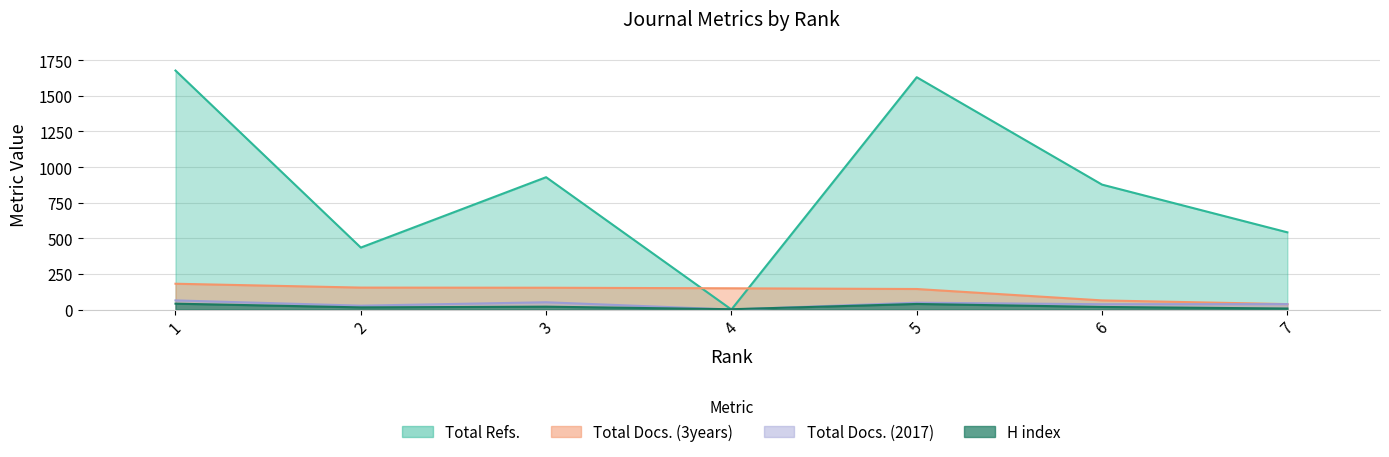

Which label corresponds to the largest value in the chart?

1